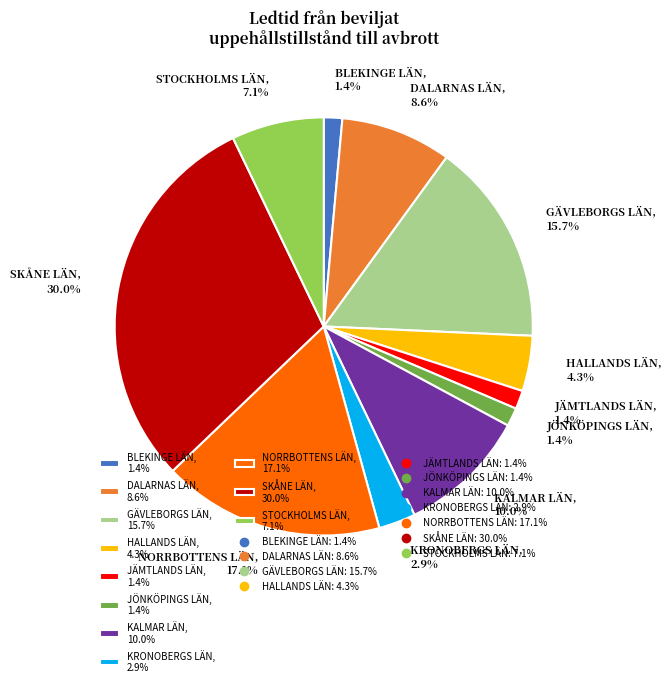

Is it true that STOCKHOLMS LÄN is 7% of the pie?

True